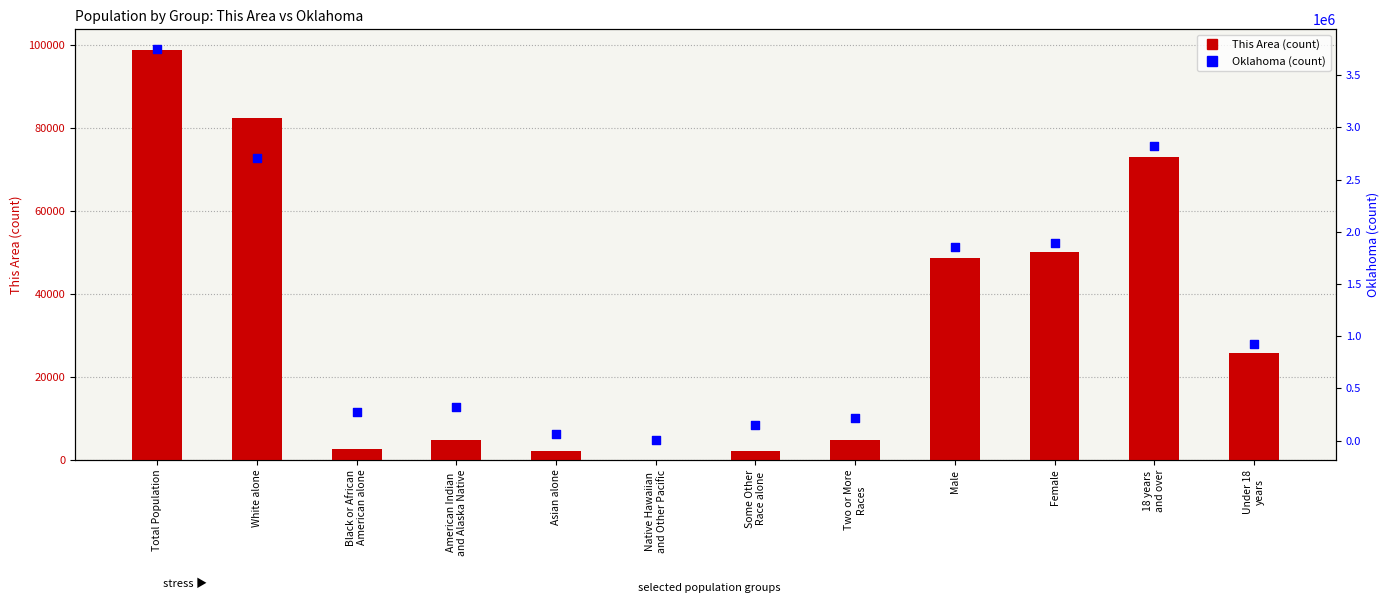

Is the value of This Area at Under 18
years greater than the value of Oklahoma at American Indian
and Alaska Native?

No